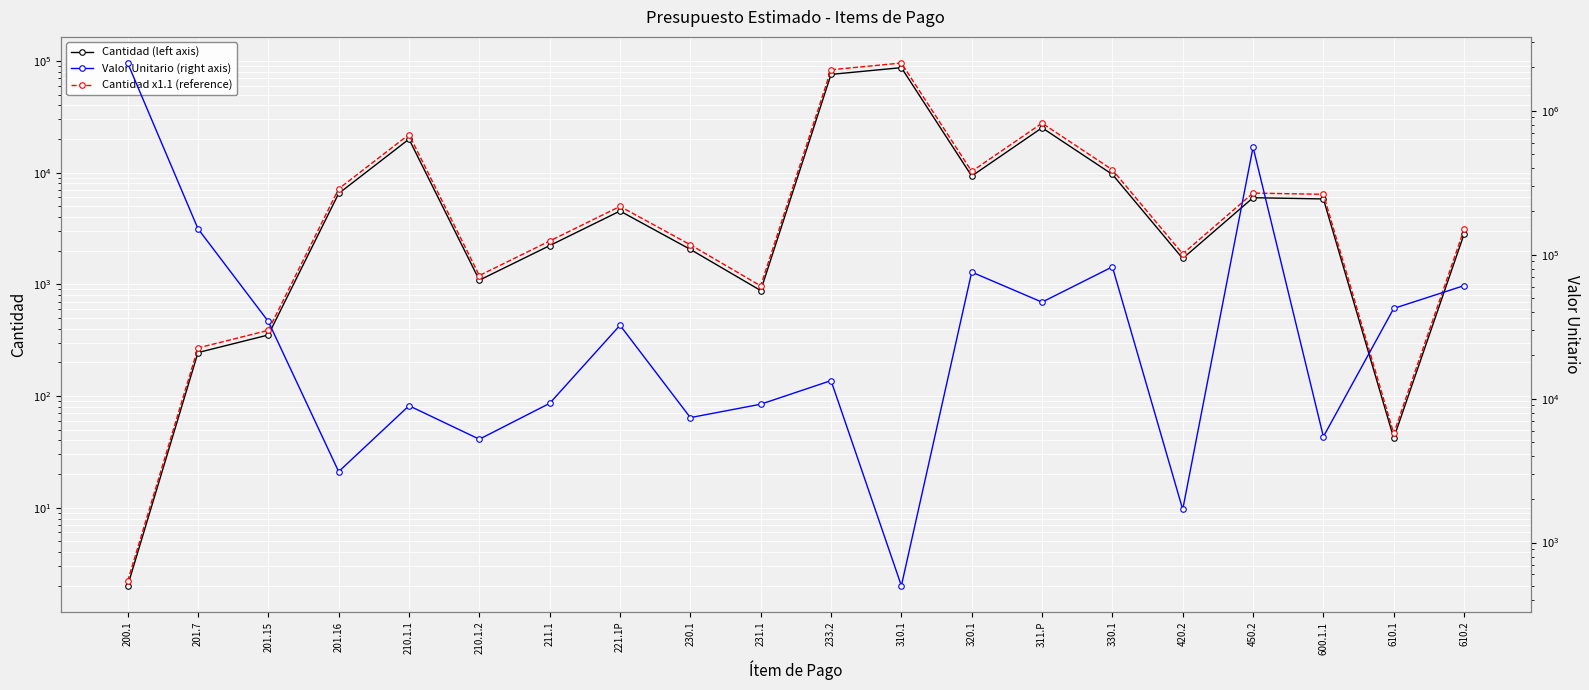

True or false: Cantidad (left axis) and Cantidad x1.1 (reference) cross at least once.

False